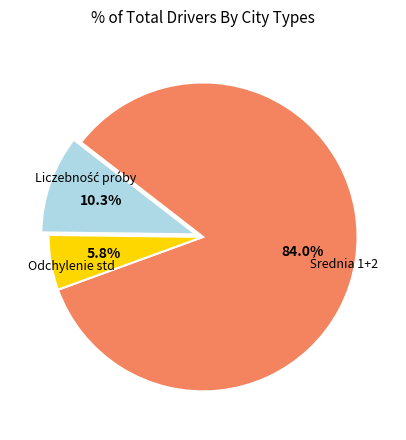

Is there a majority slice in this chart?

Yes